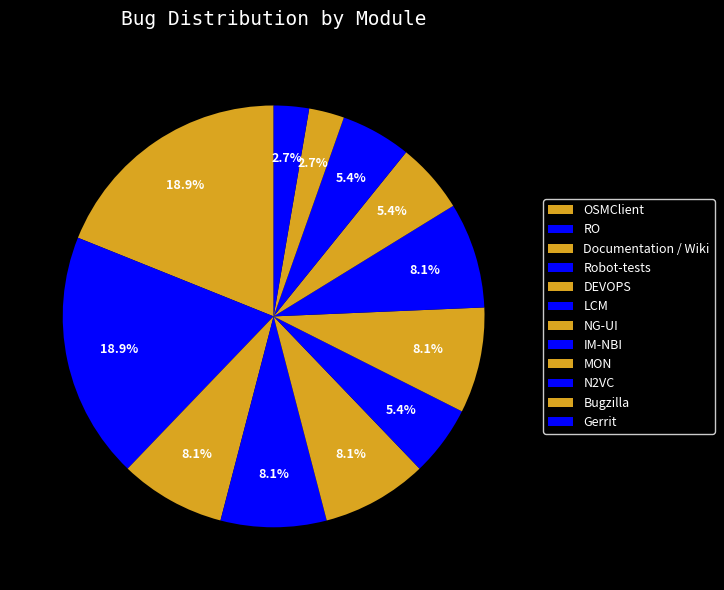

To the nearest percent, what is the difference between the OSMClient and LCM slice percentages?

14%